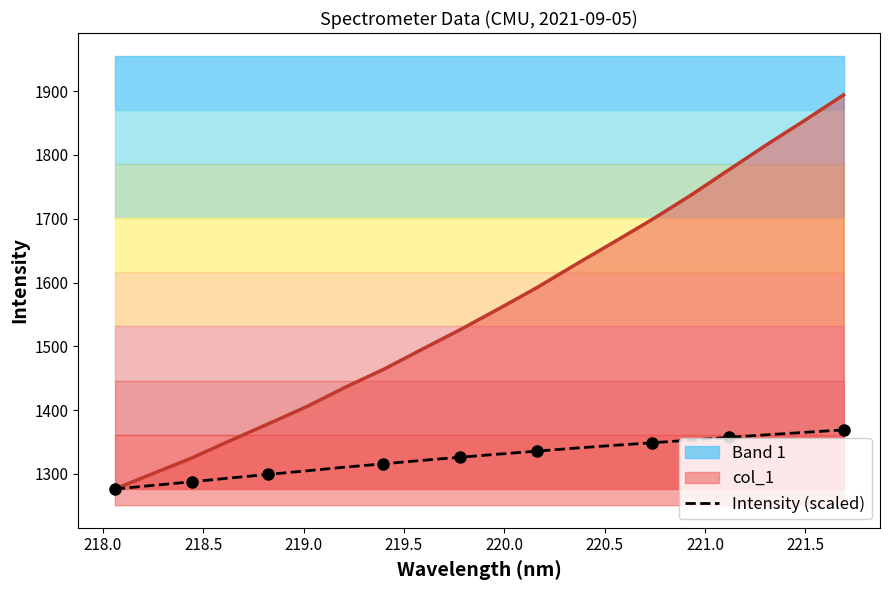

What is the smallest value displayed?

1276.3